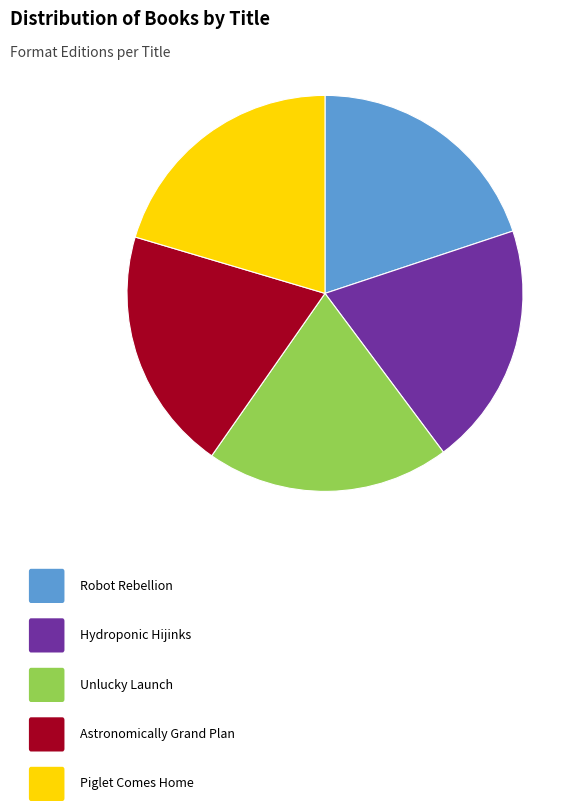

Is there a majority slice in this chart?

No